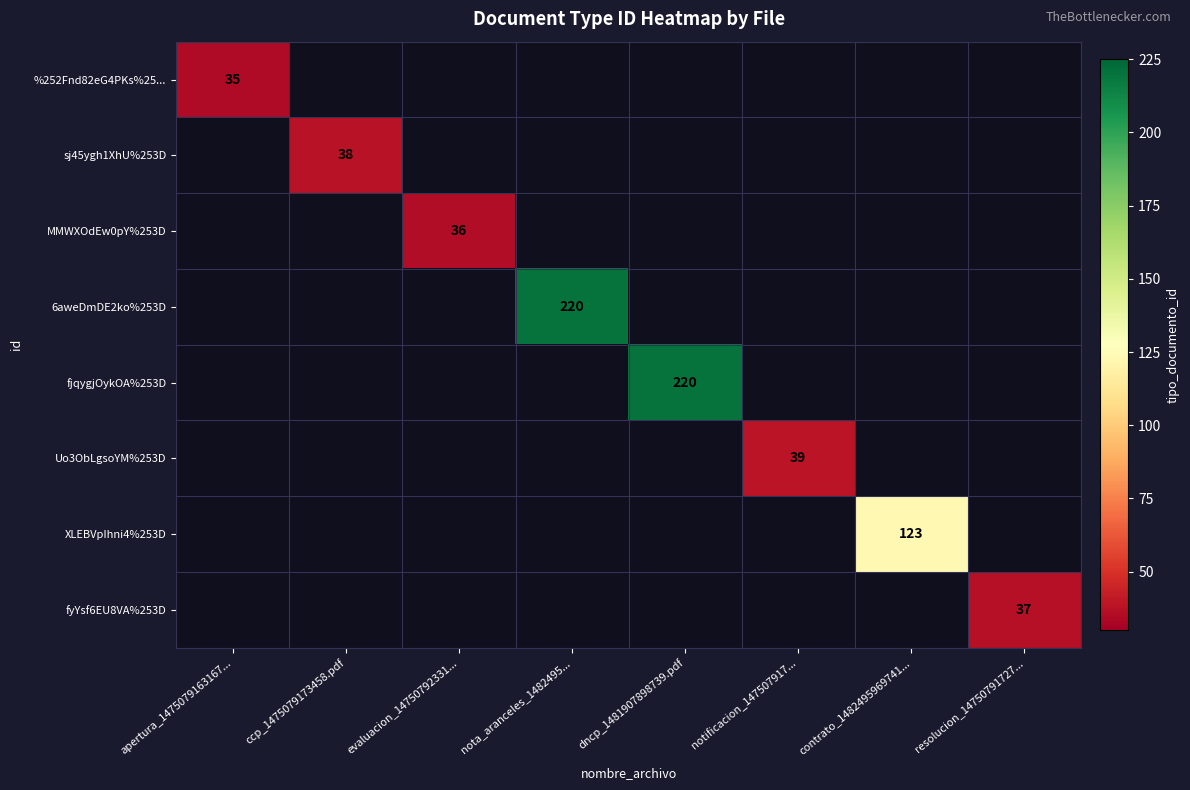

The value of XLEBVpIhni4%253D at contrato_1482495969741... is 83. True or false?

False